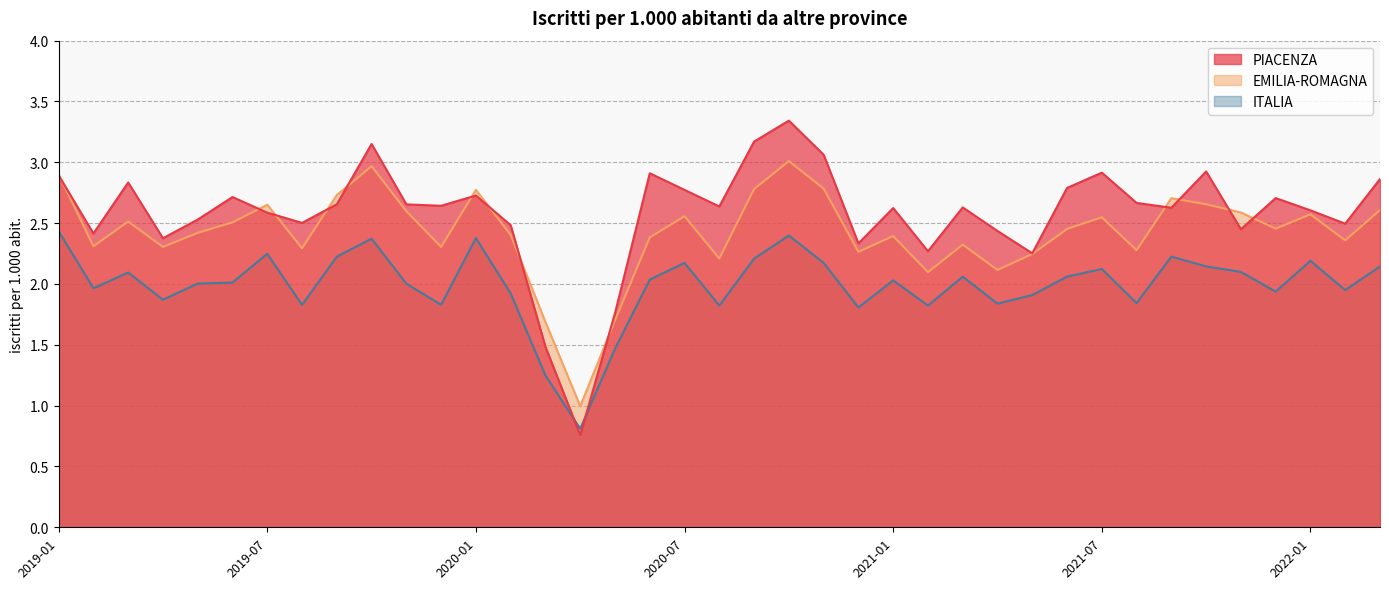

List the labels in order of EMILIA-ROMAGNA value, largest first.

2020-10, 2019-10, 2019-01, 2020-11, 2020-09, 2020-01, 2019-09, 2021-09, 2021-10, 2019-07, 2022-03, 2019-11, 2021-11, 2022-01, 2020-07, 2021-07, 2019-03, 2019-06, 2021-12, 2021-06, 2019-05, 2020-02, 2021-01, 2020-06, 2022-02, 2021-03, 2019-02, 2019-04, 2019-12, 2019-08, 2021-08, 2020-12, 2021-05, 2020-08, 2021-04, 2021-02, 2020-05, 2020-03, 2020-04